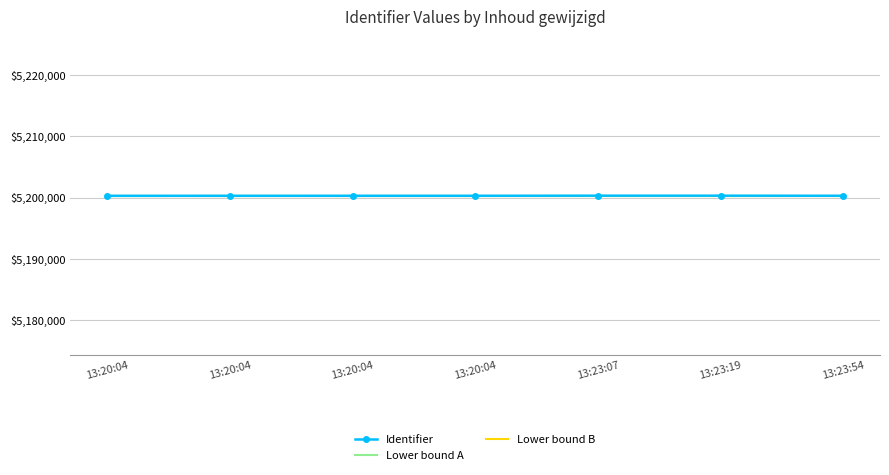

What are all the series names shown in the legend?

Identifier, Lower bound A, Lower bound B